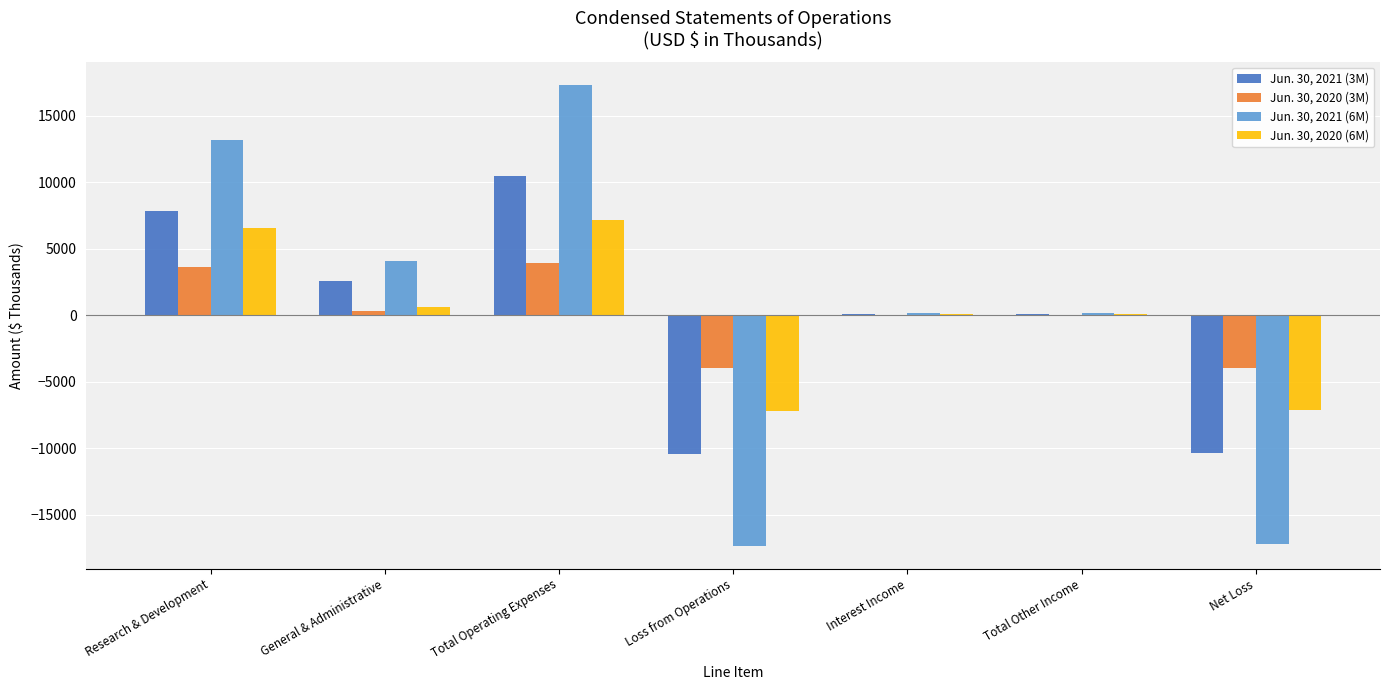

What is the maximum value shown in the chart?

17317